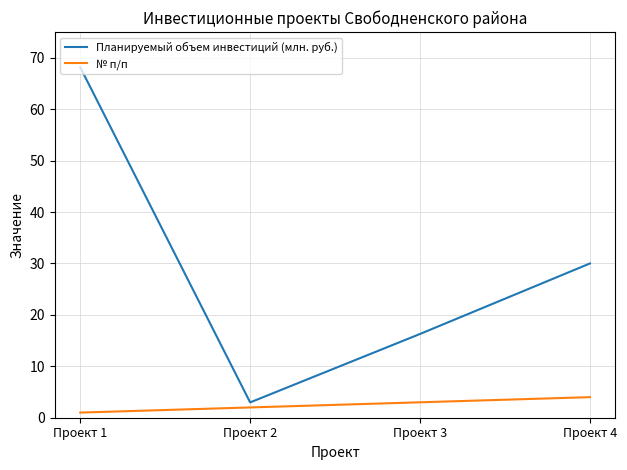

How many lines are shown in the chart?

2